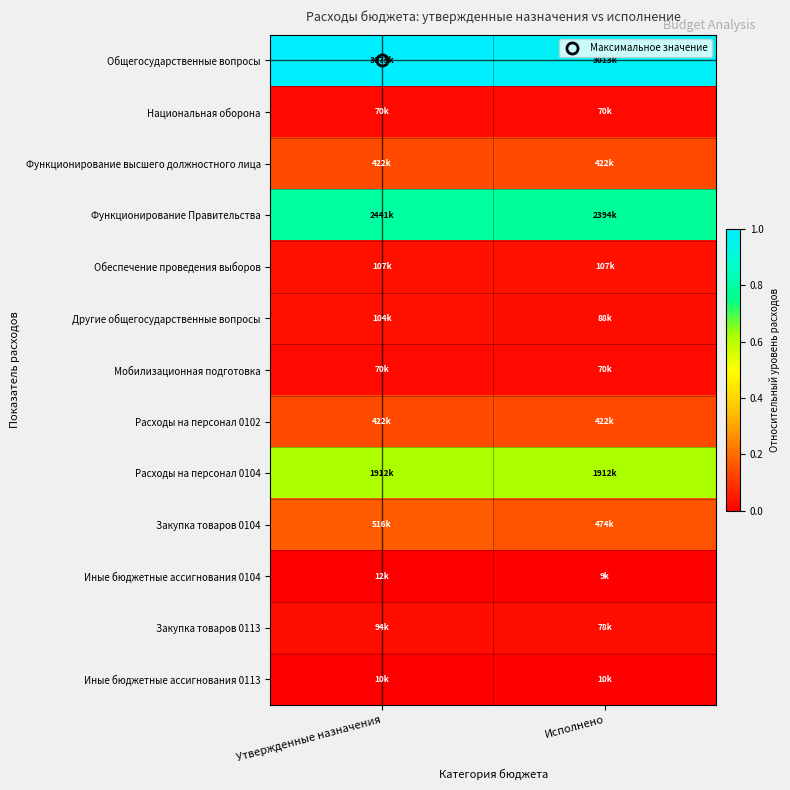

Reading left to right, extract all data points from this chart.

Общегосударственные вопросы: Утвержденные назначения=1.0	Исполнено=1.0
Национальная оборона: Утвержденные назначения=0.0	Исполнено=0.0
Функционирование высшего должностного лица: Утвержденные назначения=0.1	Исполнено=0.1
Функционирование Правительства: Утвержденные назначения=0.8	Исполнено=0.8
Обеспечение проведения выборов: Утвержденные назначения=0.0	Исполнено=0.0
Другие общегосударственные вопросы: Утвержденные назначения=0.0	Исполнено=0.0
Мобилизационная подготовка: Утвержденные назначения=0.0	Исполнено=0.0
Расходы на персонал 0102: Утвержденные назначения=0.1	Исполнено=0.1
Расходы на персонал 0104: Утвержденные назначения=0.6	Исполнено=0.6
Закупка товаров 0104: Утвержденные назначения=0.2	Исполнено=0.2
Иные бюджетные ассигнования 0104: Утвержденные назначения=0.0	Исполнено=0.0
Закупка товаров 0113: Утвержденные назначения=0.0	Исполнено=0.0
Иные бюджетные ассигнования 0113: Утвержденные назначения=0.0	Исполнено=0.0